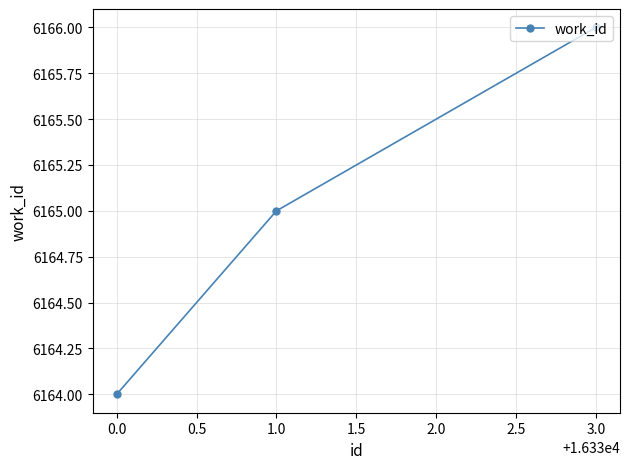

The value at 3.0 is 6166. True or false?

True